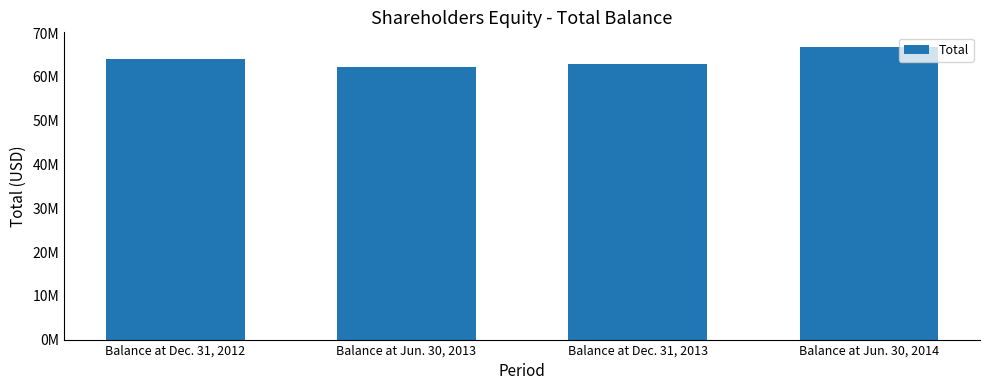

Read the value at Balance at Jun. 30, 2014.

66844239